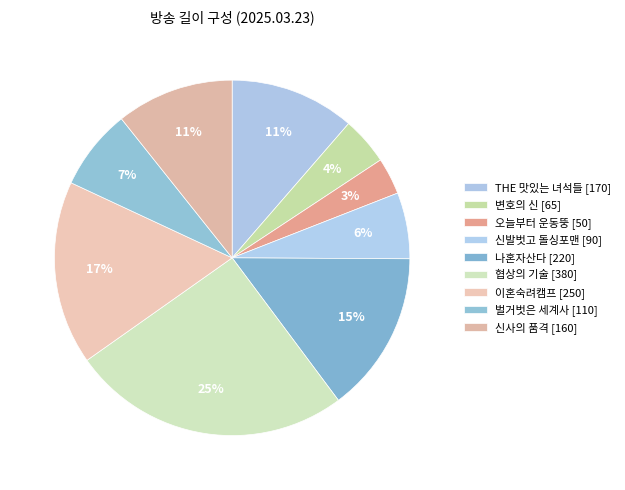

Count the number of slices in the pie.

9